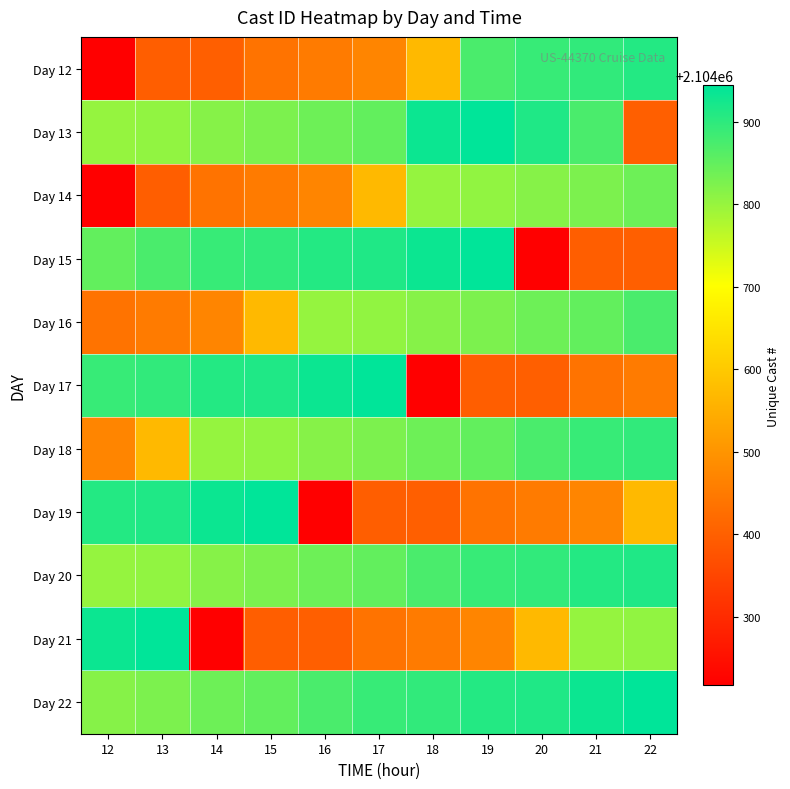

What is the minimum value shown in the chart?

2104217